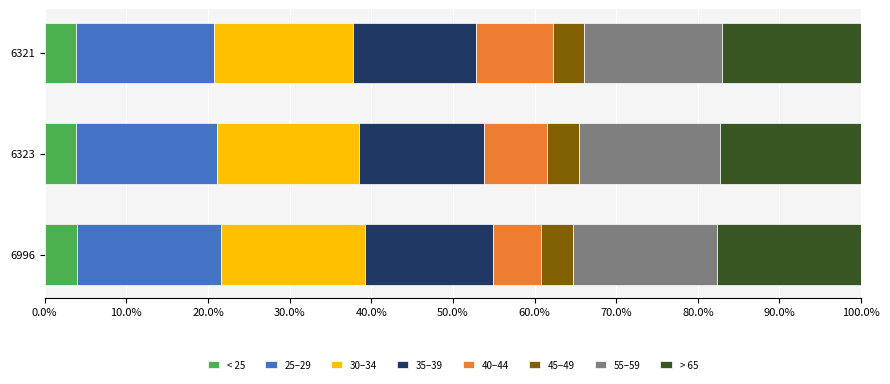

The value of < 25 at 6323 is 3.8. True or false?

True